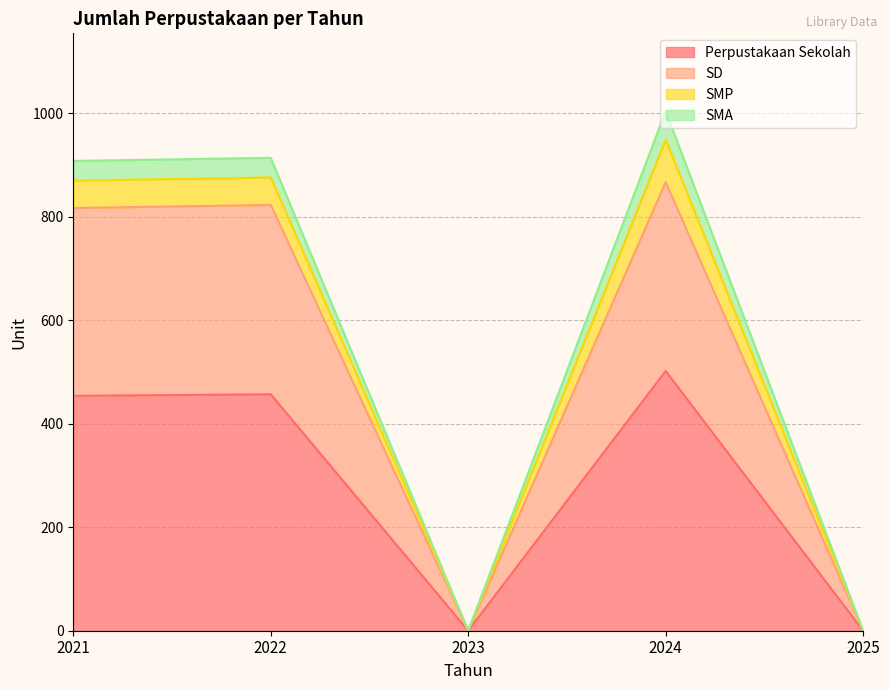

At how many categories does at least one series exceed 792?

3